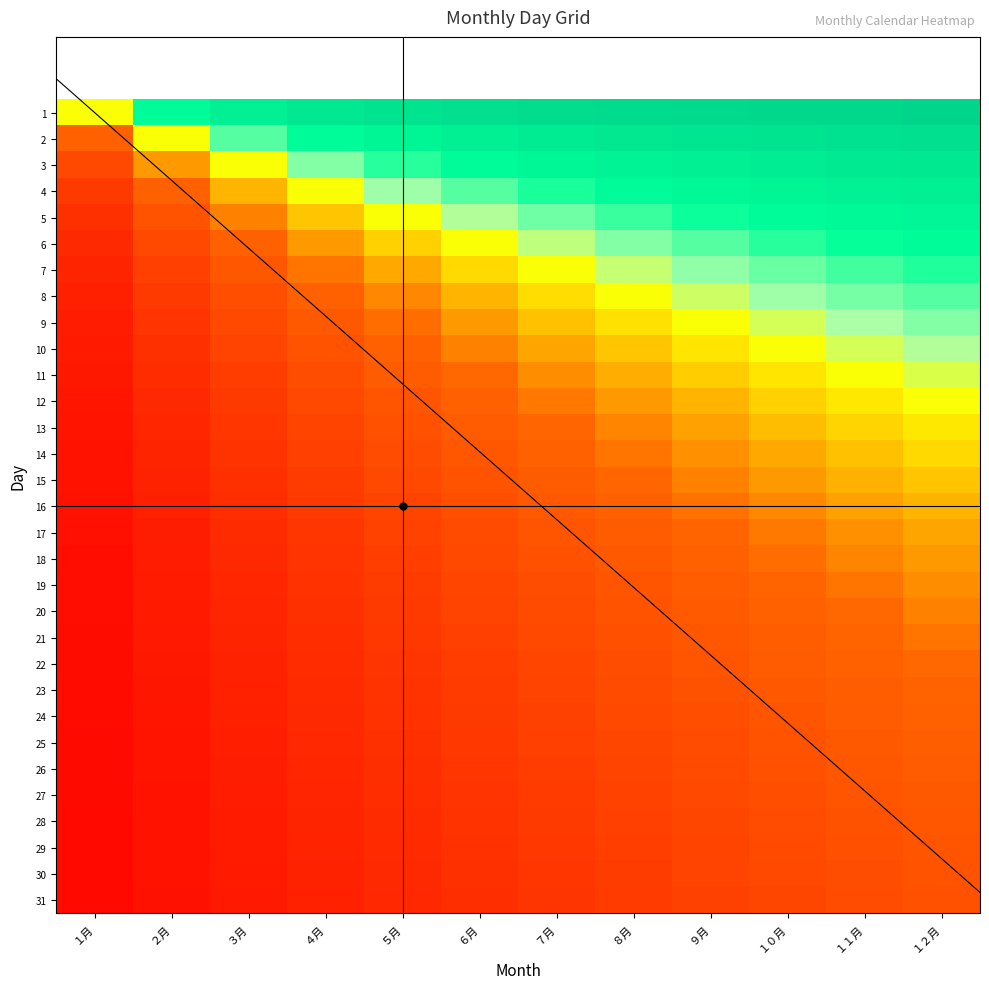

Rank the series at ３月 from lowest to highest value.

31, 30, 29, 28, 27, 26, 25, 24, 23, 22, 21, 20, 19, 18, 17, 16, 15, 14, 13, 12, 11, 10, 9, 8, 7, 6, 5, 4, 3, 2, 1